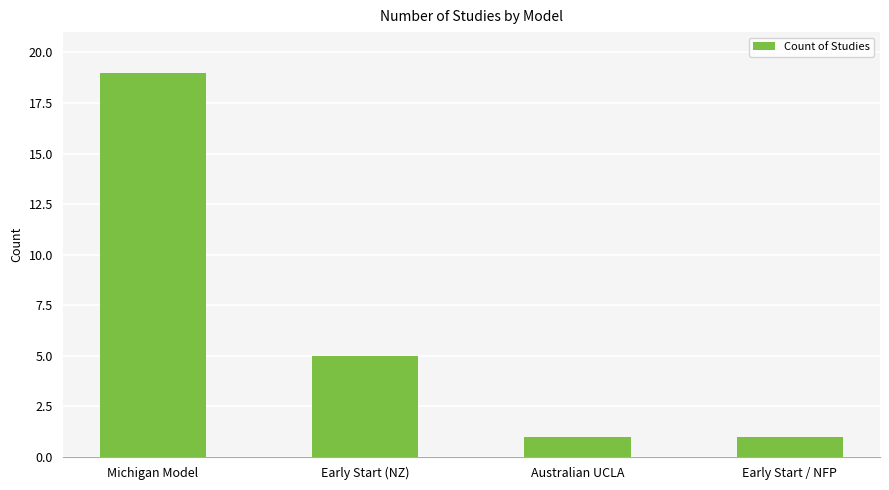

What is the sum of all values?

26